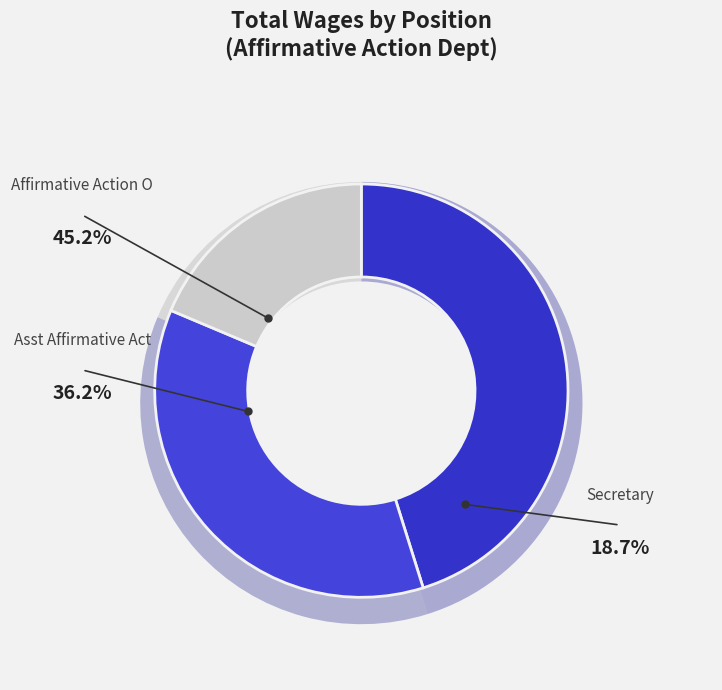

The Affirmative Action O slice represents 59% of the pie. True or false?

False